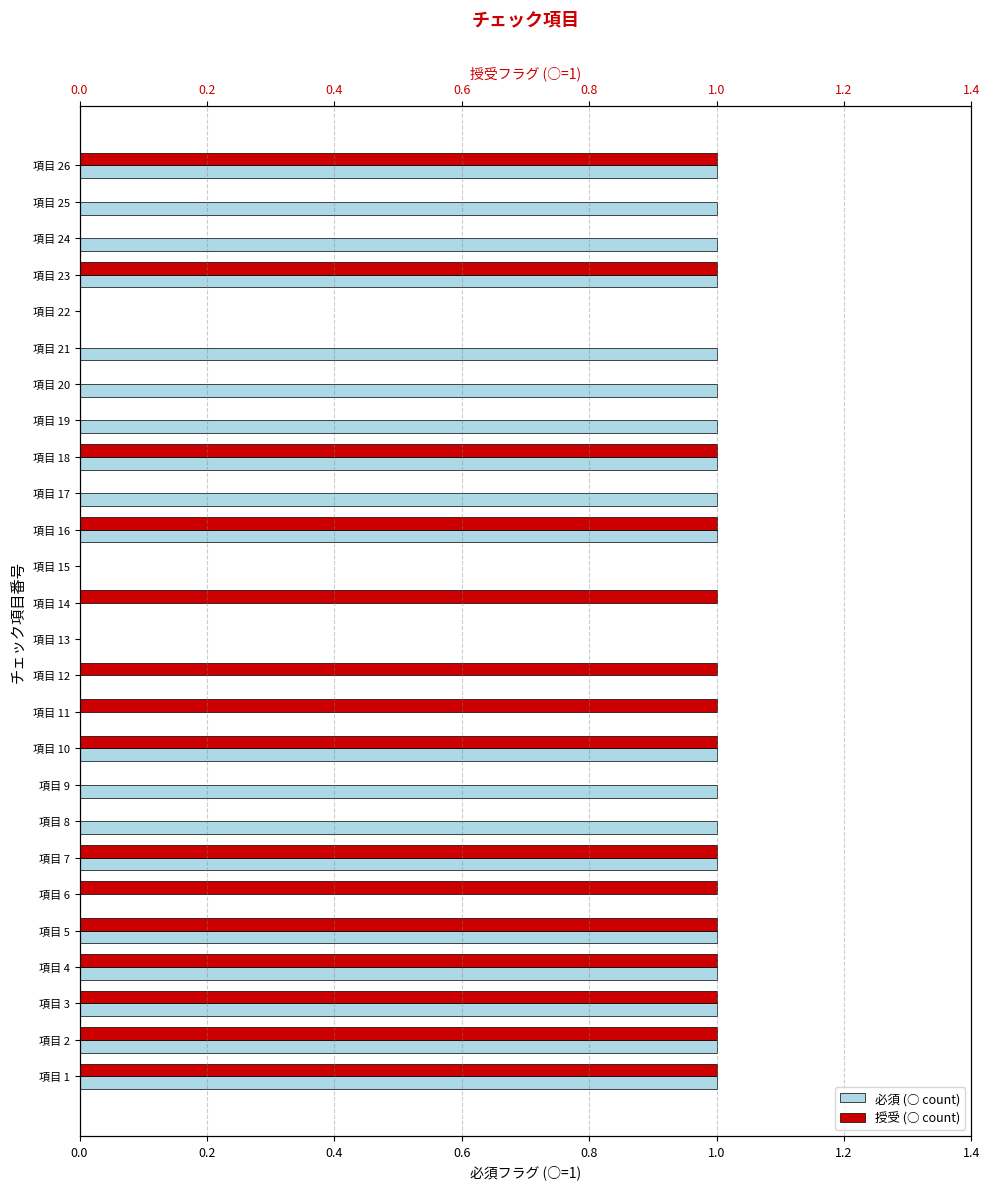

What is the difference between the maximum and minimum values in the 授受 (○ count) series?

1